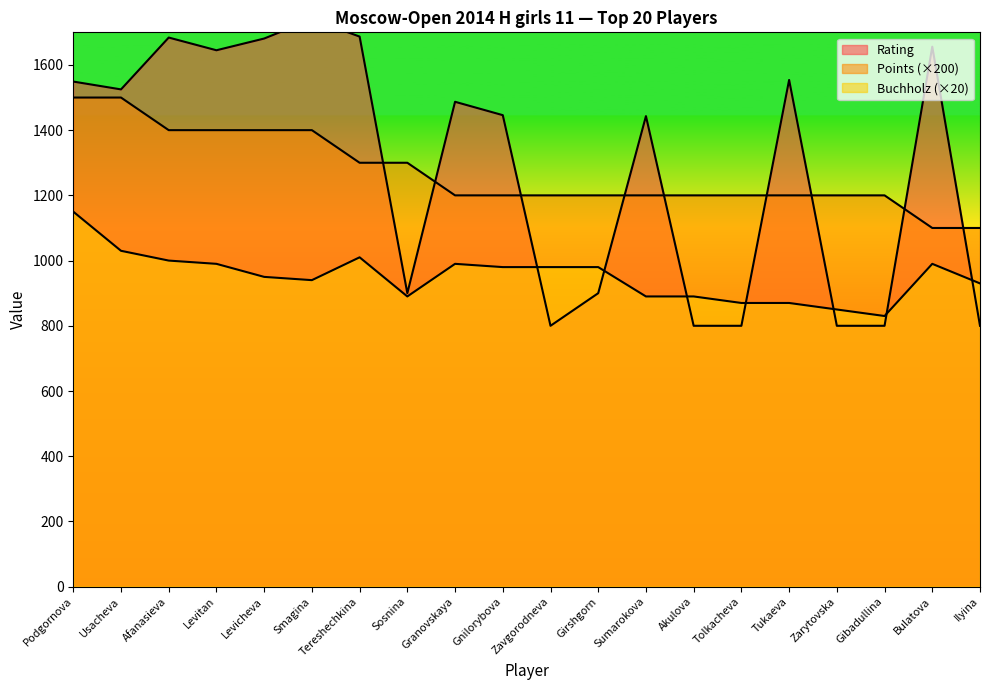

The value of Buchholz at Afanasieva is 380. True or false?

False